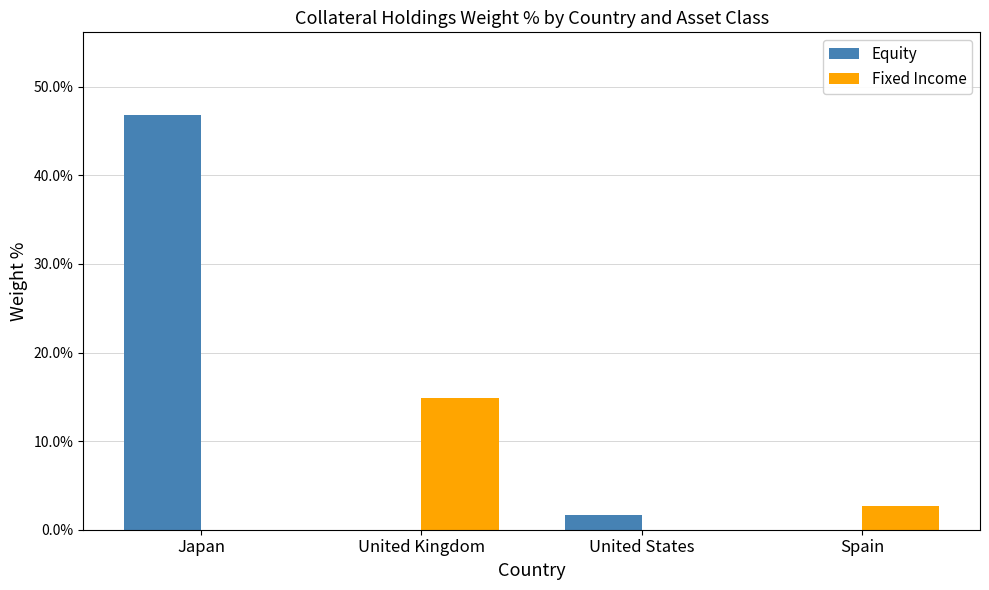

True or false: Fixed Income has a value of 14.9 at United Kingdom.

True